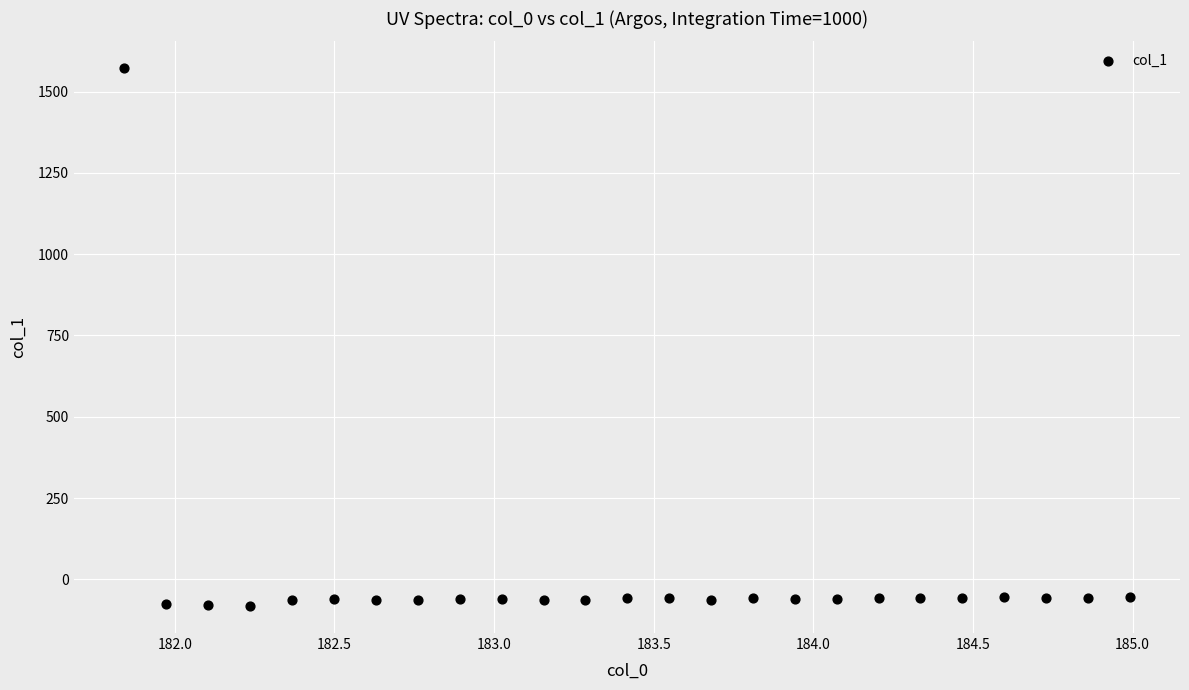

What is the range of Y values (max minus min)?

1654.0